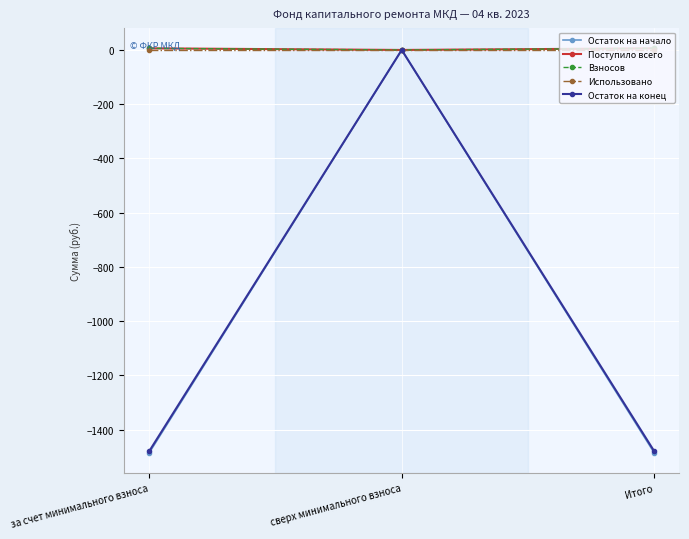

Is it true that Остаток на начало equals -2203.0 at за счет минимального взноса?

False